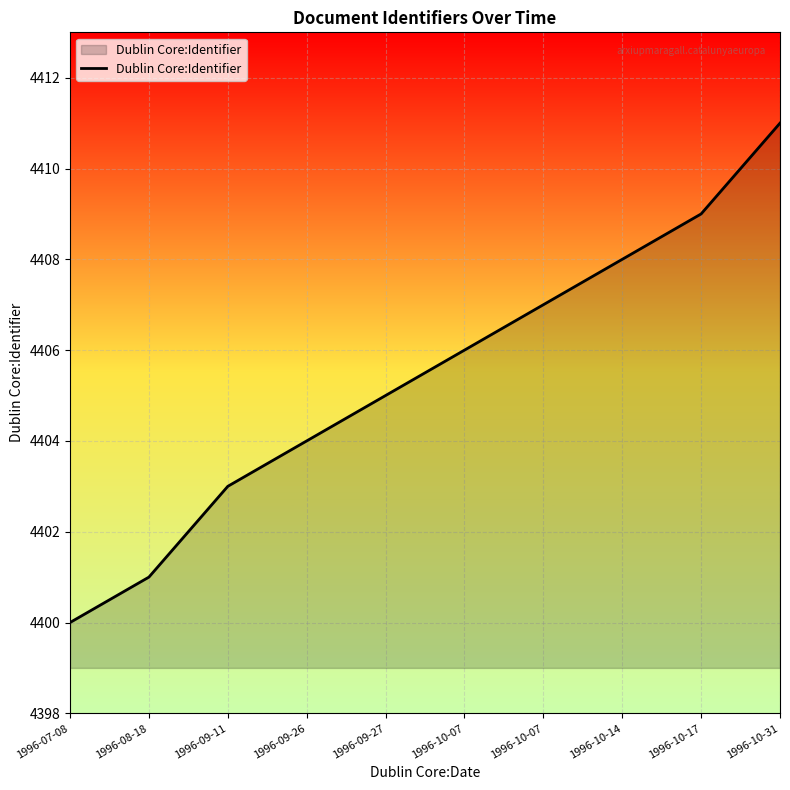

The value at 1996-10-31 is 6025. True or false?

False